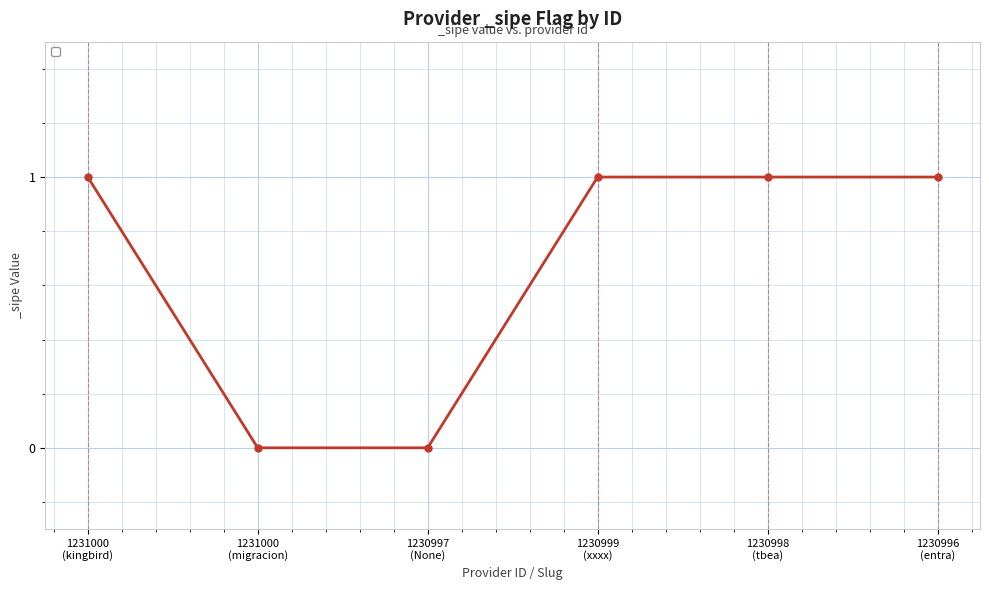

True or false: there are more than 2 points higher than both neighbors.

False